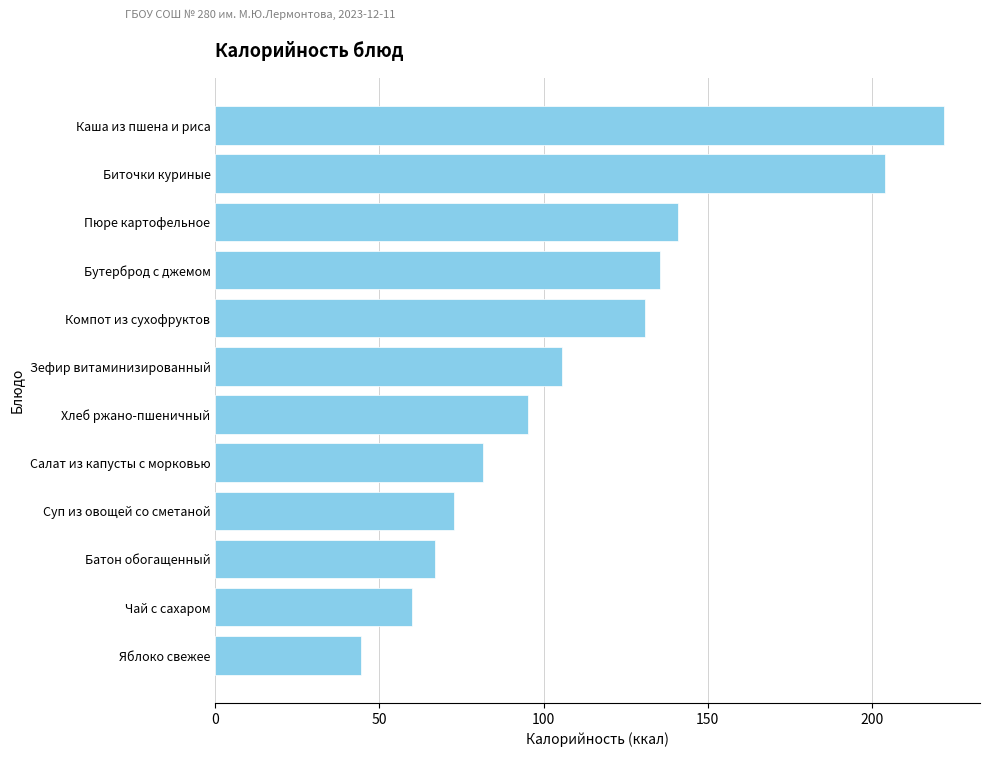

What is the average value?

113.3